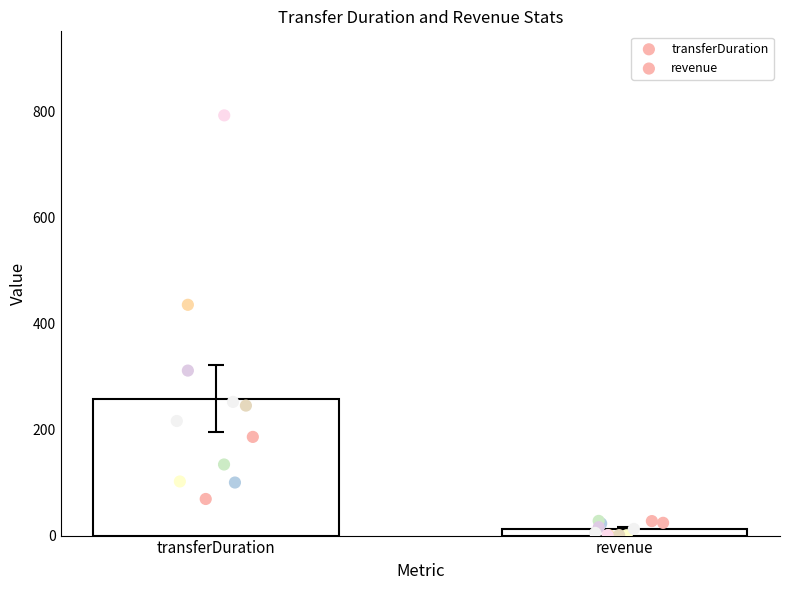

Which series reaches the maximum Y coordinate?

transferDuration